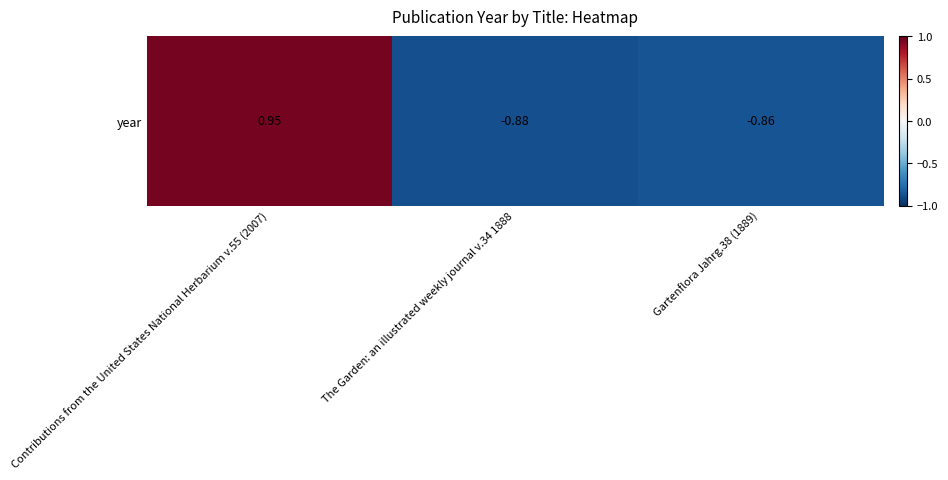

What is the average value?

-0.3